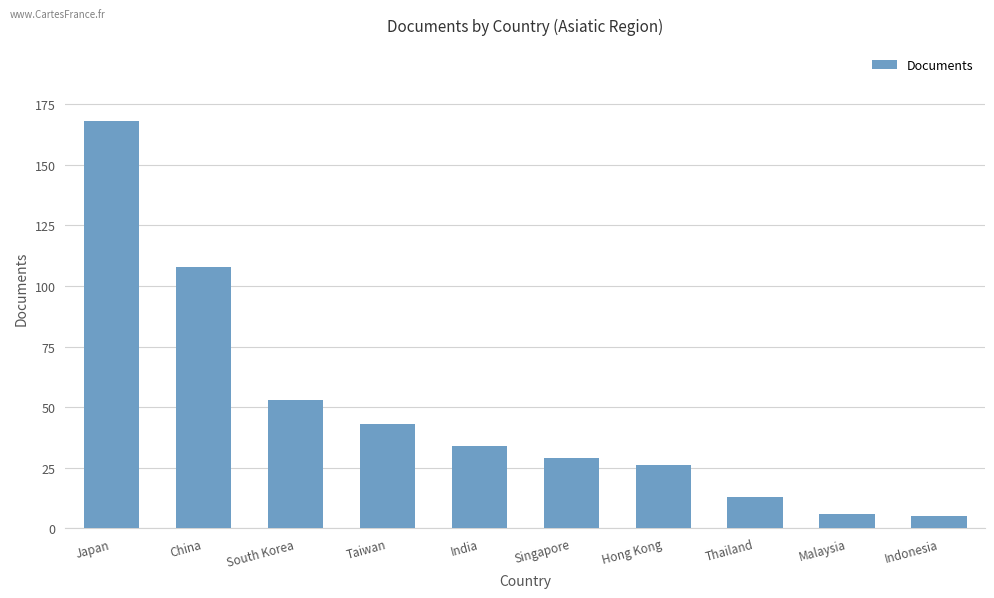

Which category has the highest value across all series?

Japan